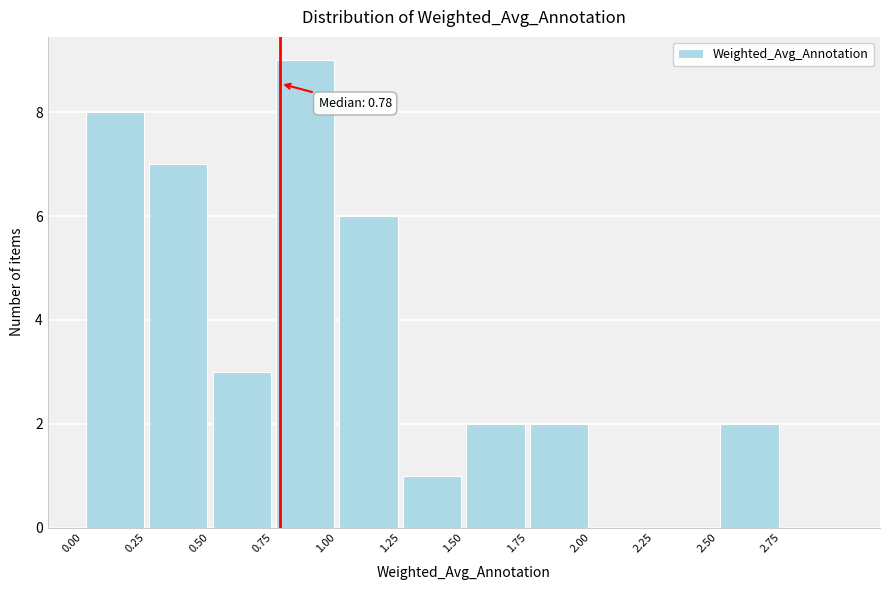

Which range on the x-axis has the tallest bar?

0.75 to 1.00